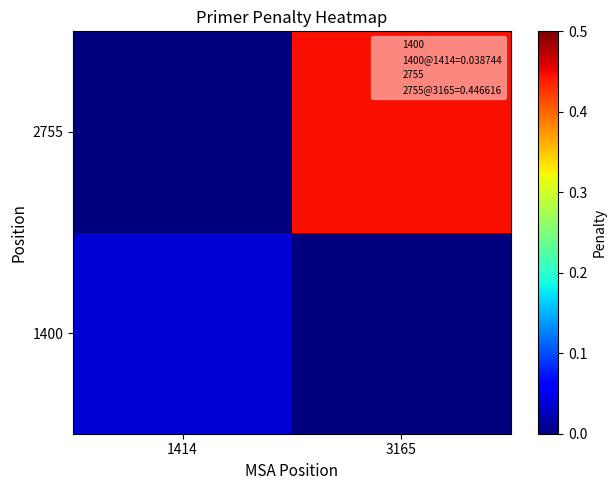

Which category has the lowest value across all series?

3165